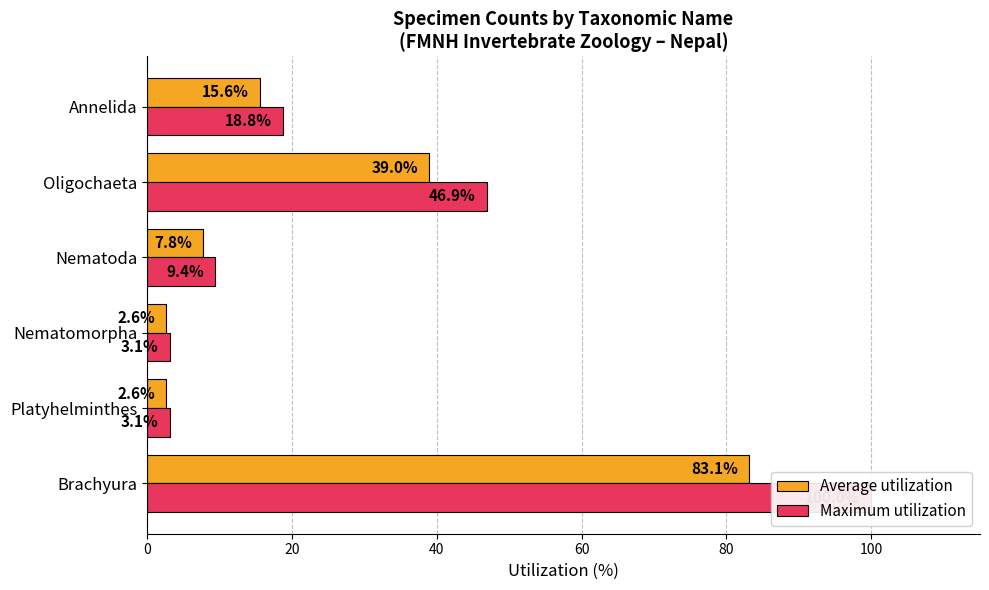

What is the approximate value of Average utilization at Annelida?

15.6